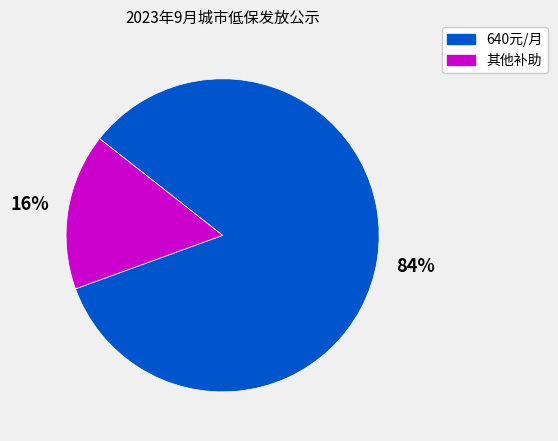

What is the largest slice in the pie chart?

640元/月